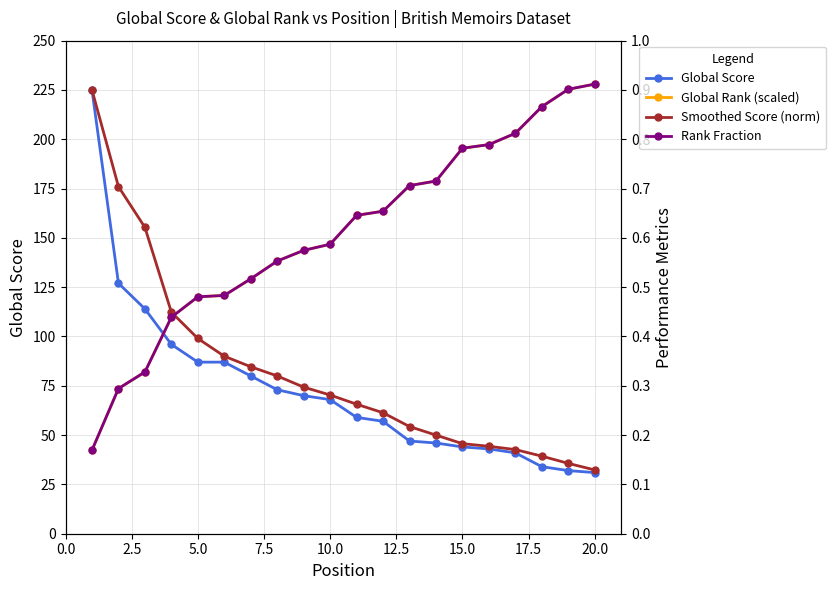

How many distinct data groups are displayed?

4